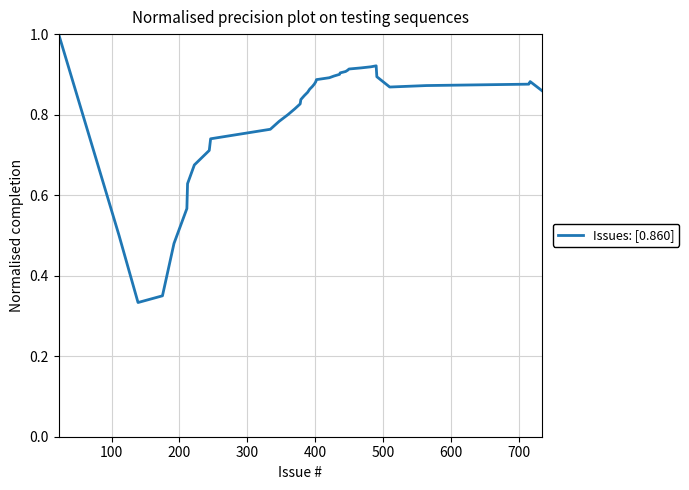

How many categories are shown in the chart?

40